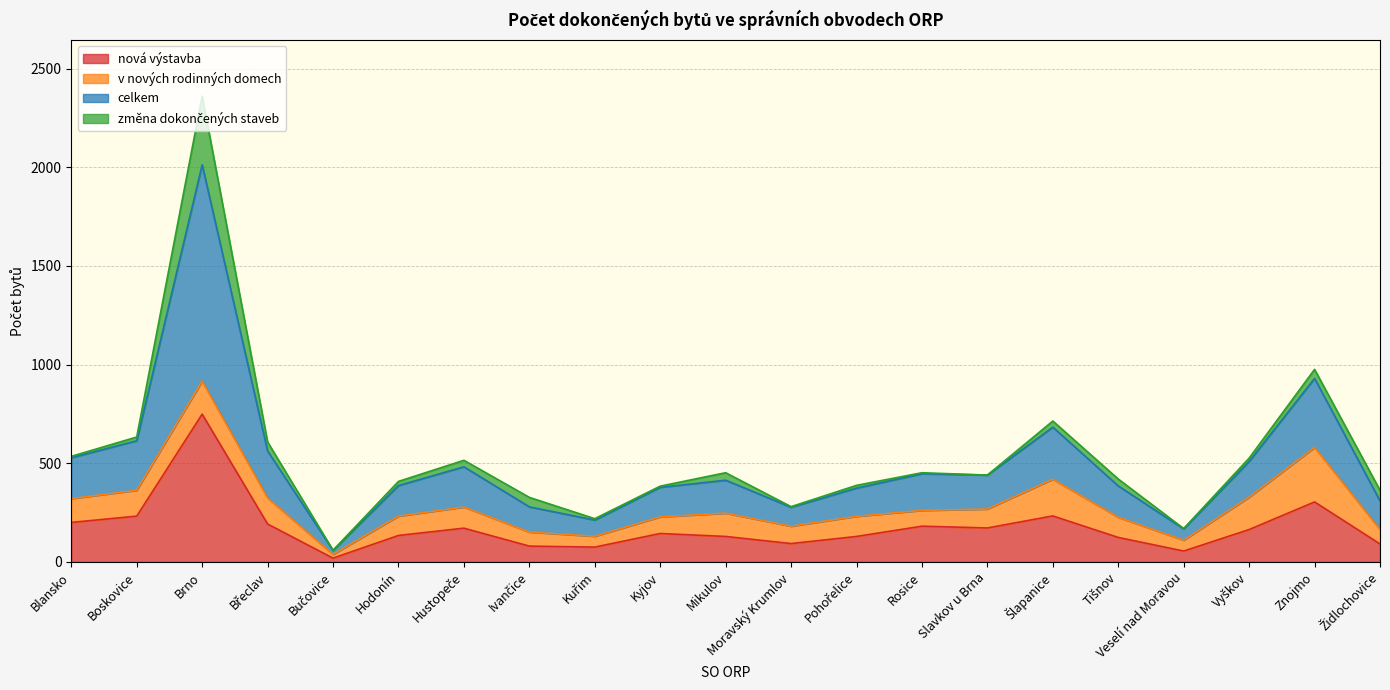

At which label does nová výstavba reach its peak?

Brno